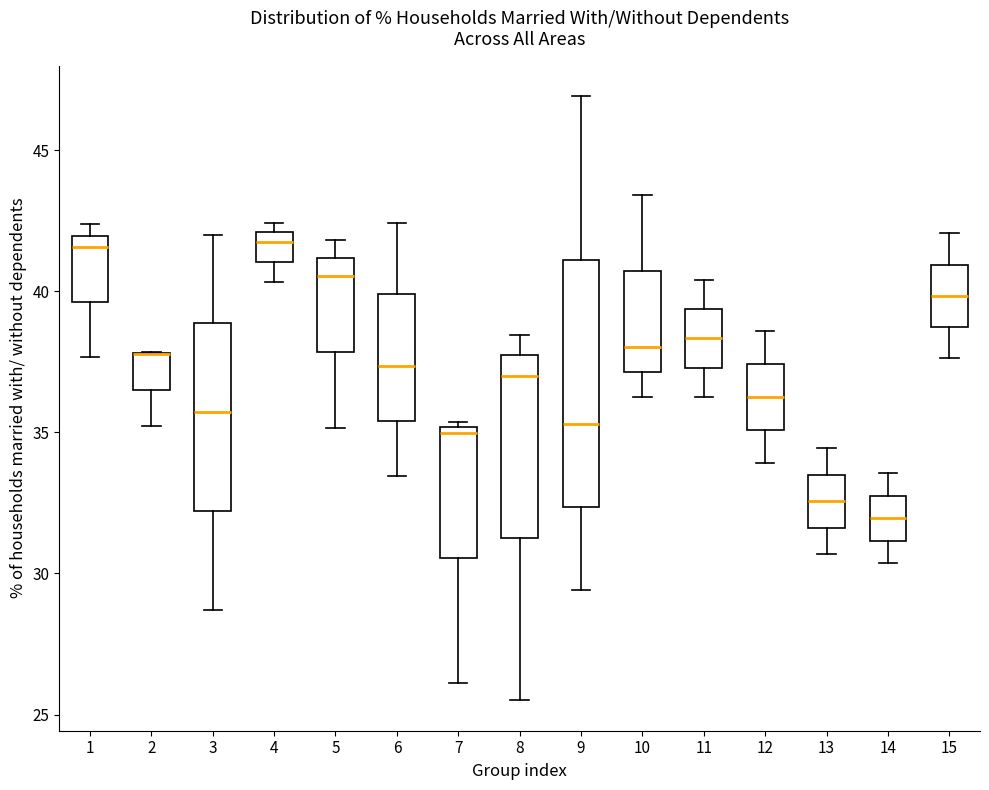

Comparing the boxes themselves (not the whiskers), which one is the tallest?

9